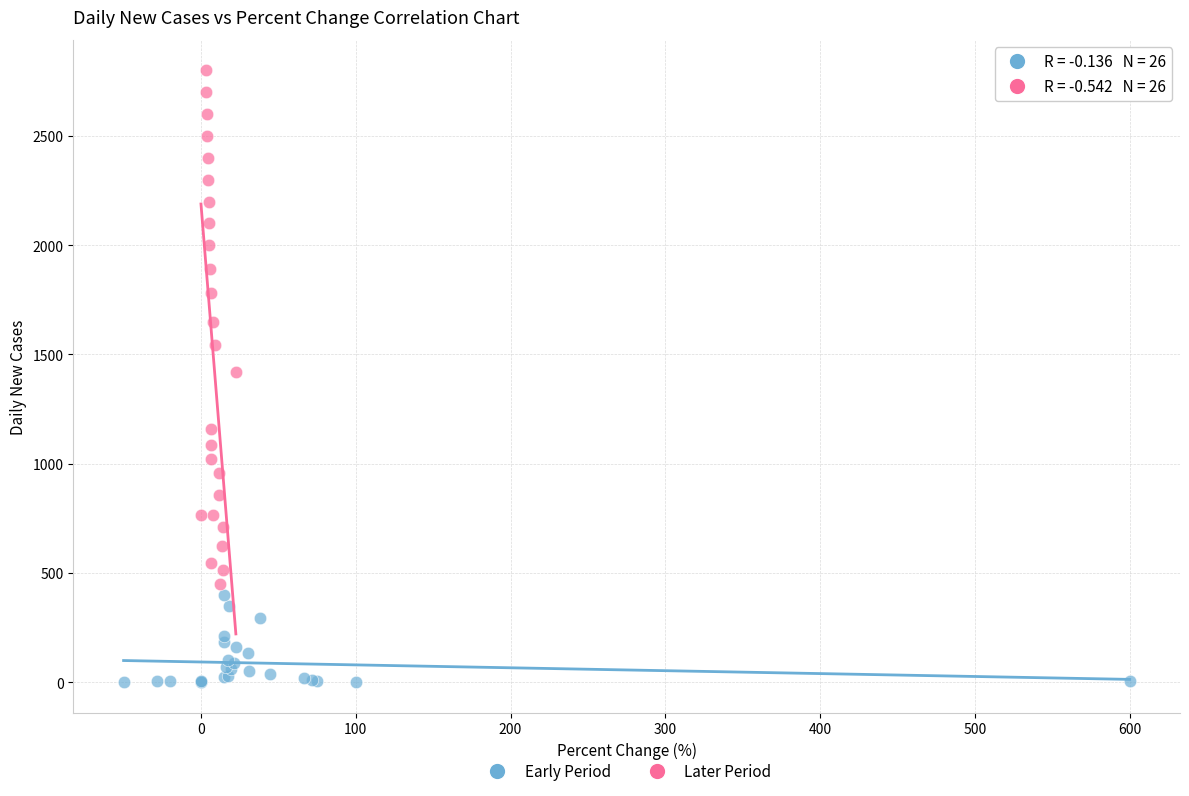

Which series has the widest spread of Y values?

Later Period